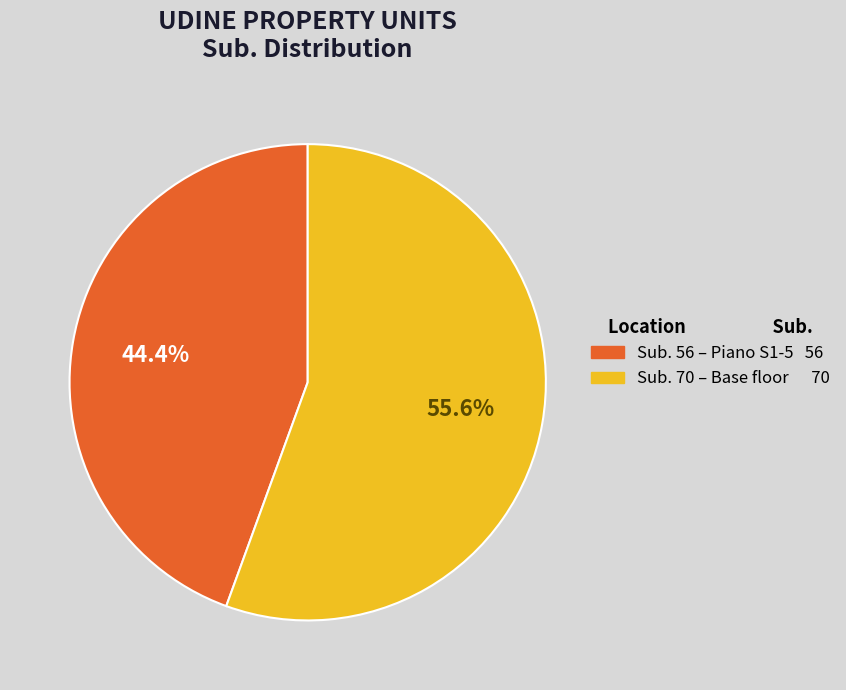

To the nearest percent, what is the average slice percentage?

50%